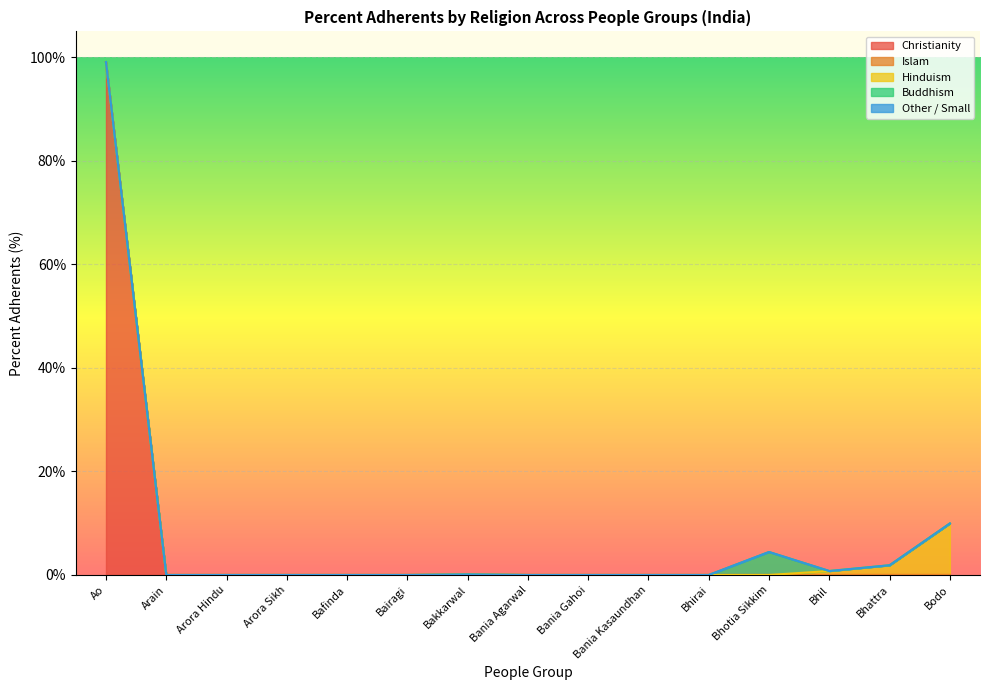

Which series has the largest total across all categories?

Christianity